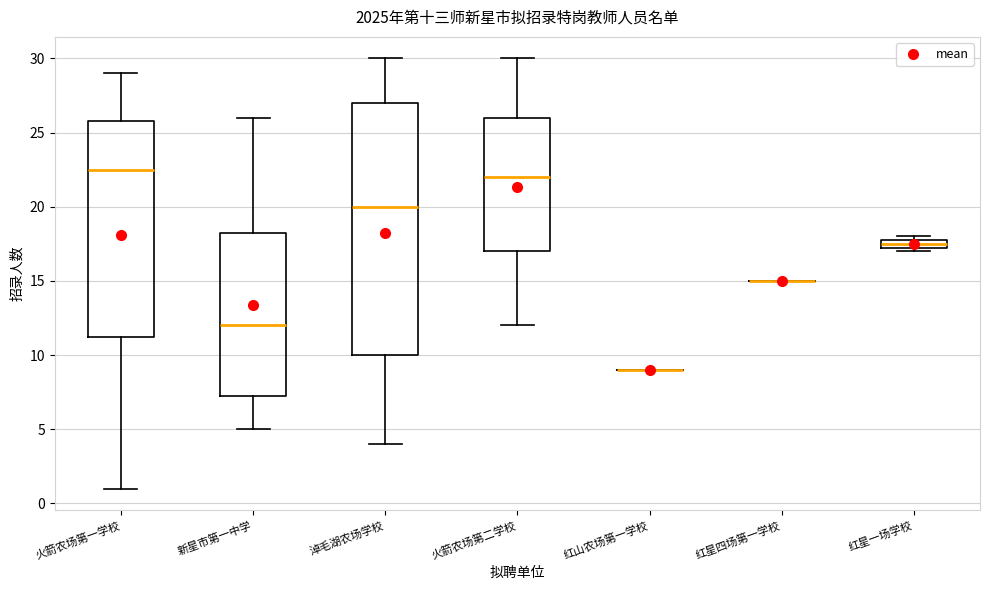

Which box is the tallest, from its lower edge to its upper edge?

淖毛湖农场学校